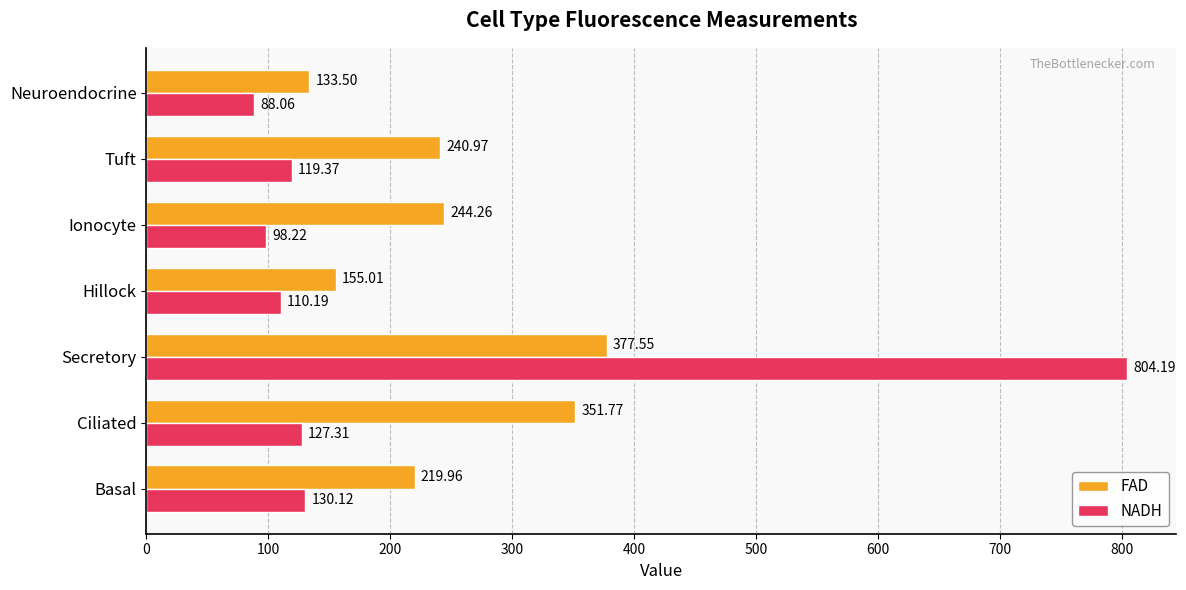

At Hillock, list the series in order from largest to smallest.

FAD, NADH